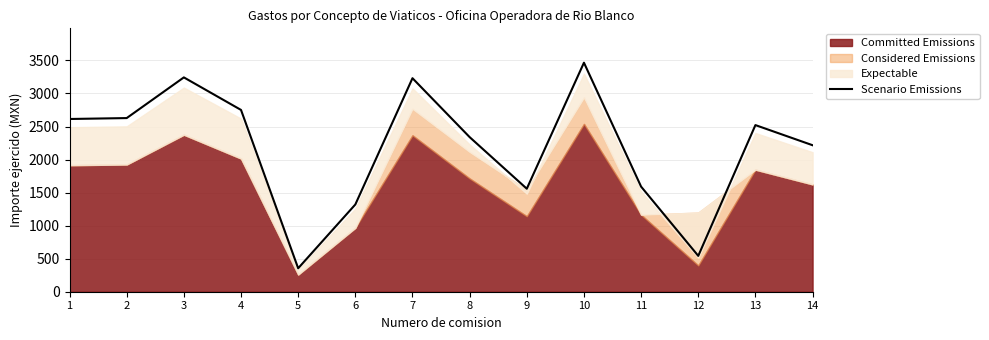

What is the difference between the maximum and minimum values?

3110.8